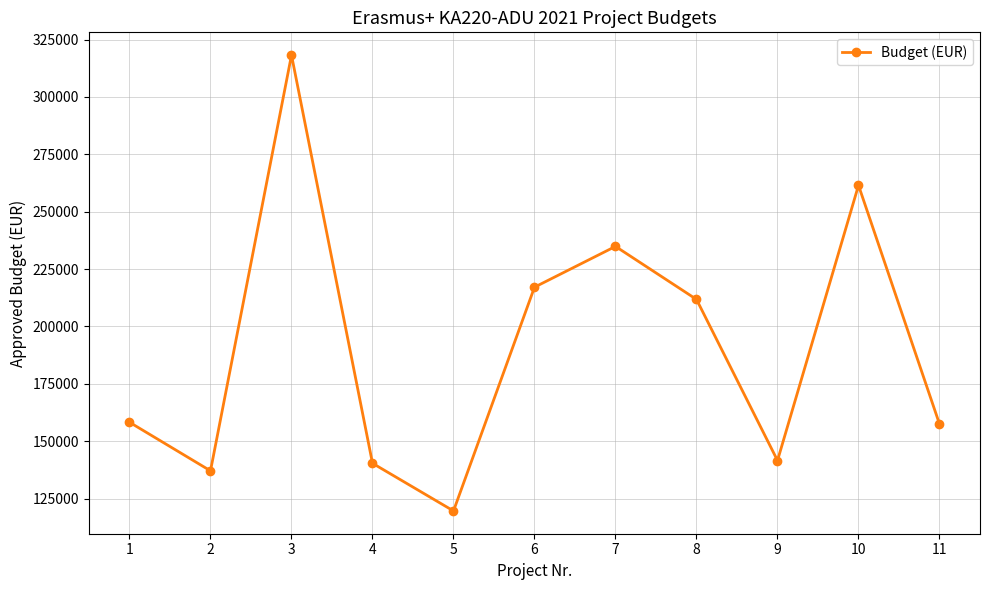

Which has a higher value, 2 or 9?

9